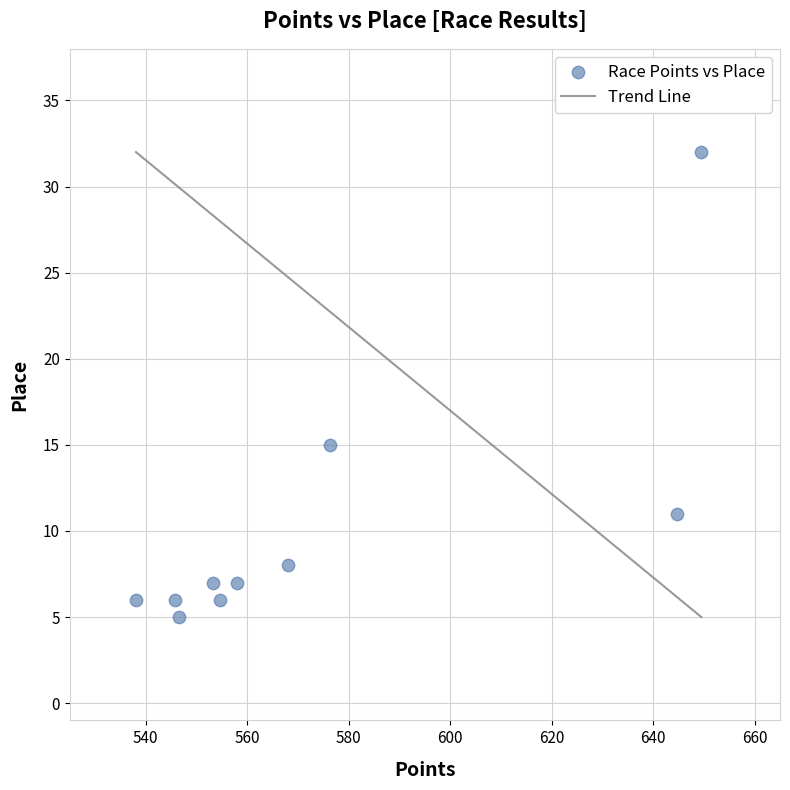

What is the range of Y values (max minus min)?

27